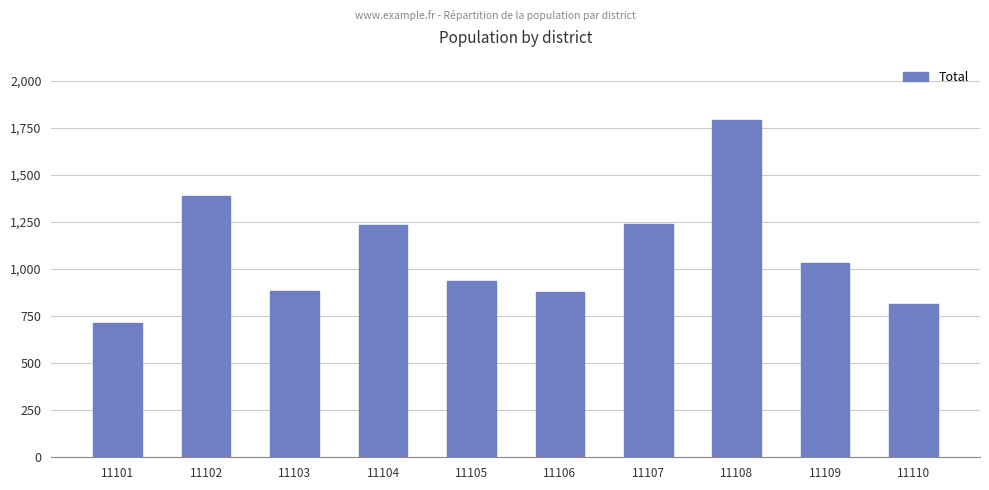

What is the change in value from 11104 to 11106?

-359